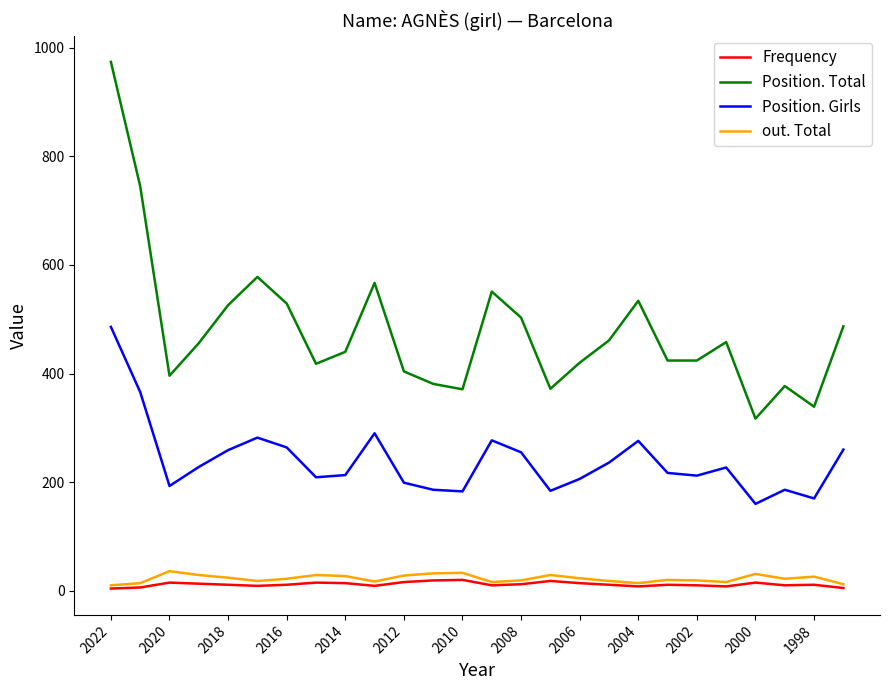

Which series has the largest total across all categories?

Position. Total